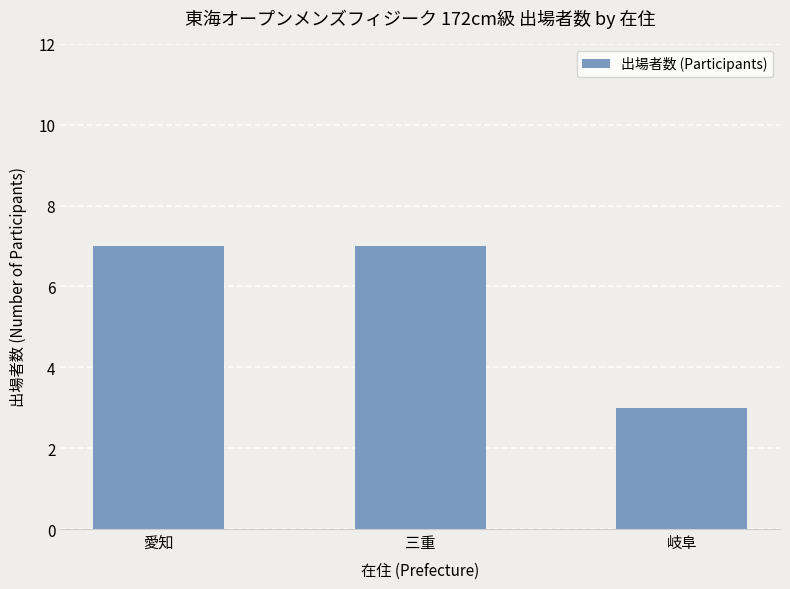

What is the change in value from 愛知 to 岐阜?

-4